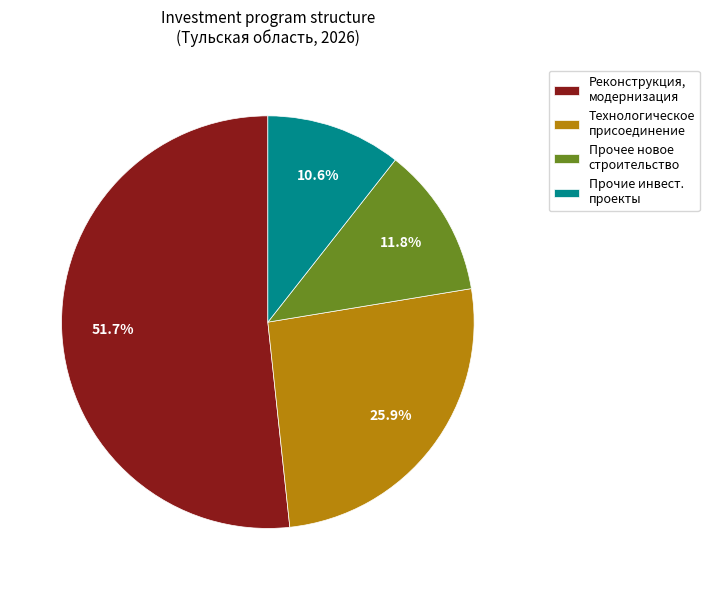

How many slices are in this pie chart?

4